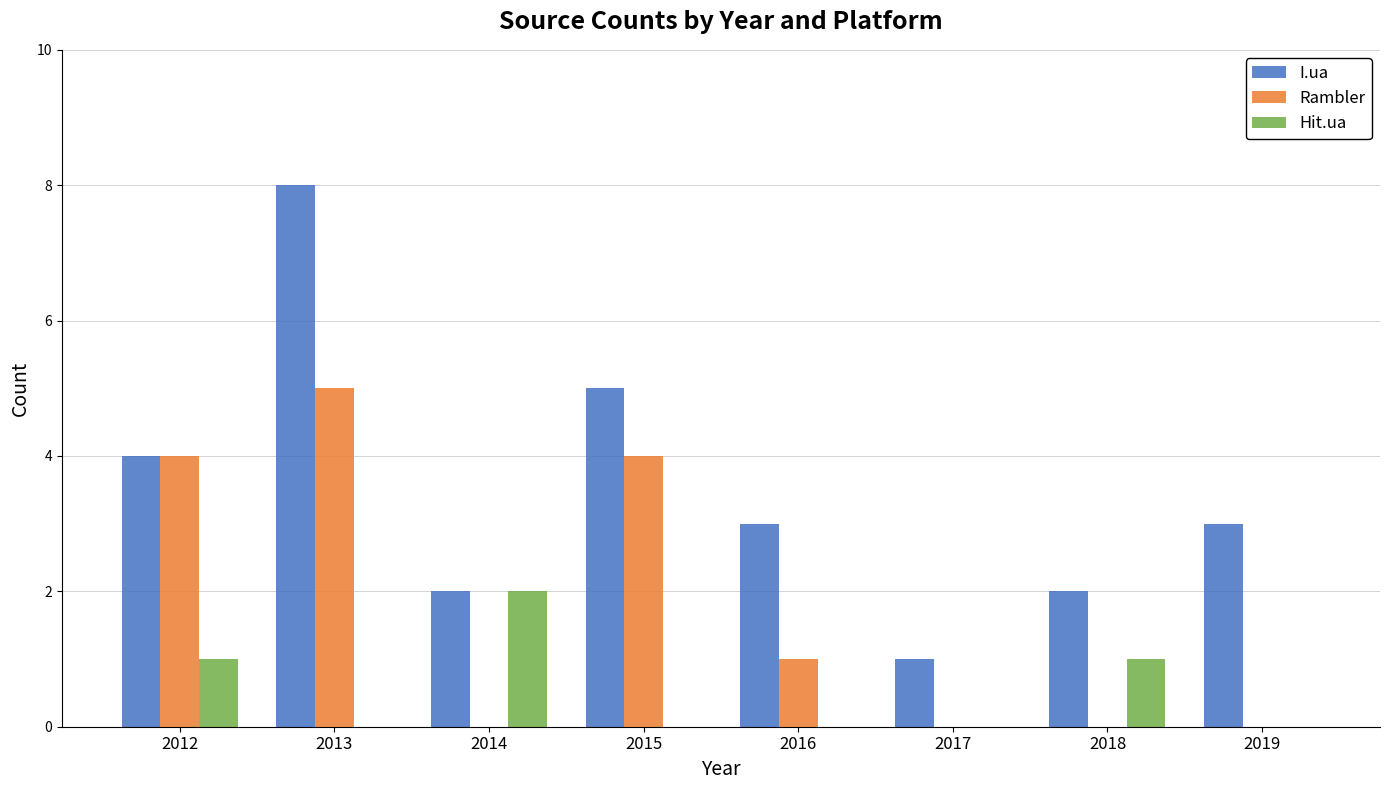

Count the number of data series in this chart.

3